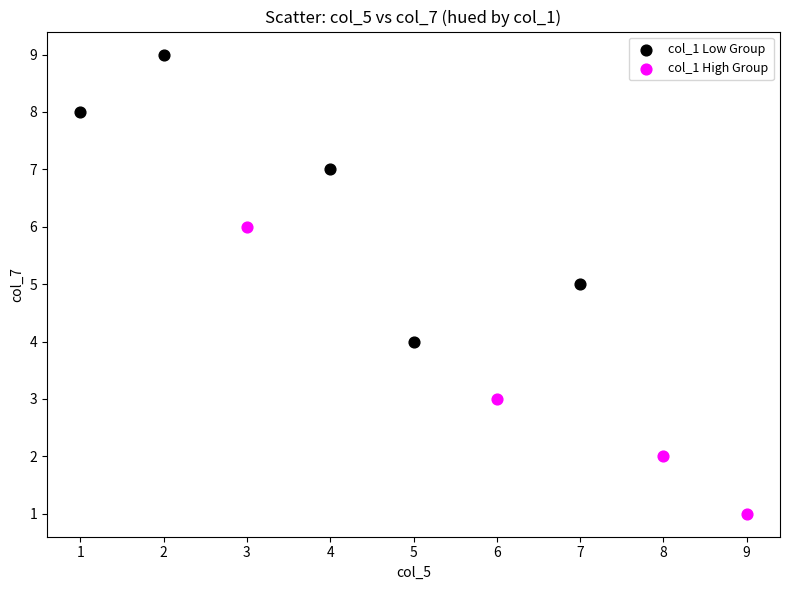

What are all the series names shown in the legend?

col_1 Low Group, col_1 High Group